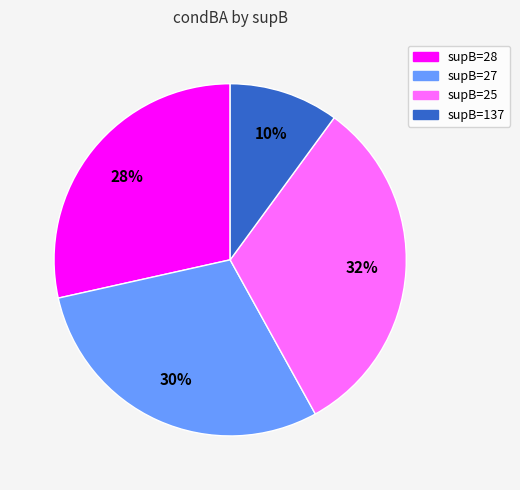

To the nearest percent, what is the average slice percentage?

25%